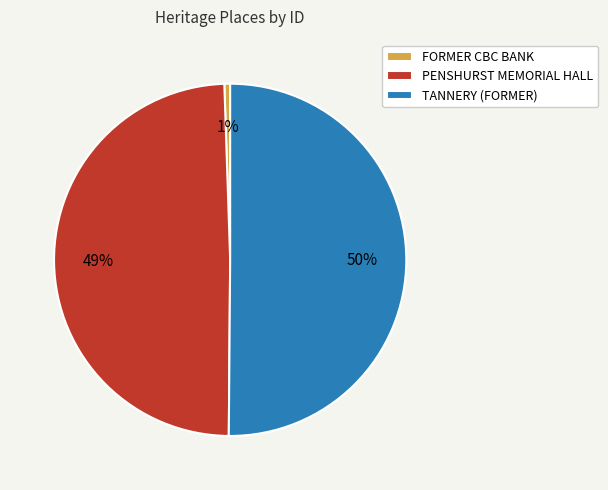

Rank the categories by value from highest to lowest.

TANNERY (FORMER), PENSHURST MEMORIAL HALL, FORMER CBC BANK